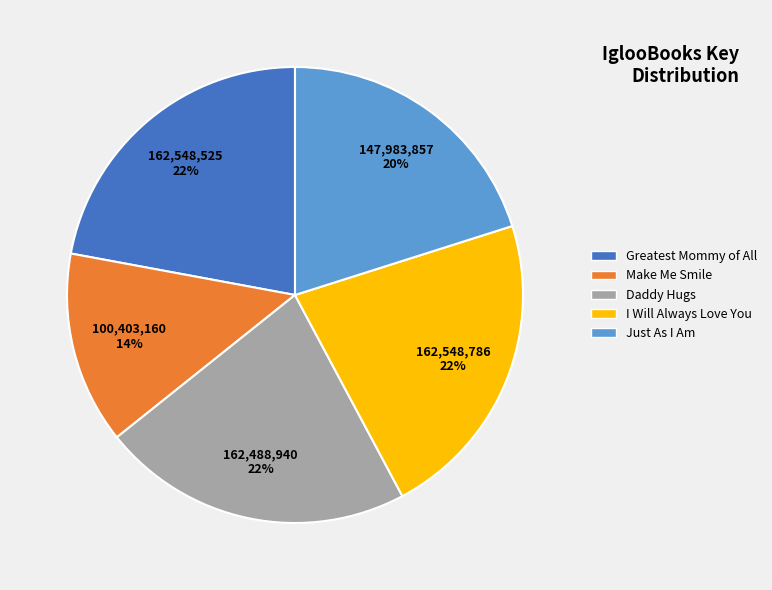

Which slice is the smallest?

Make Me Smile